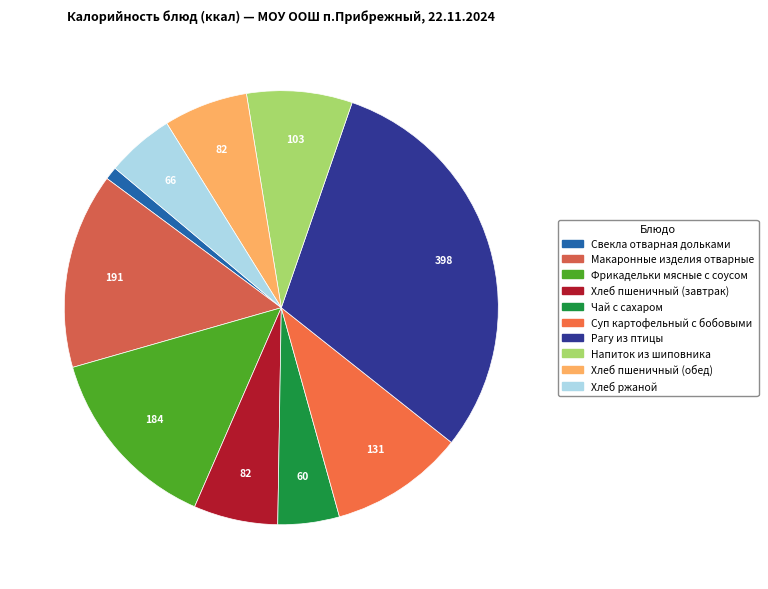

Is the sum of Хлеб пшеничный (обед) and Чай с сахаром greater than half?

No